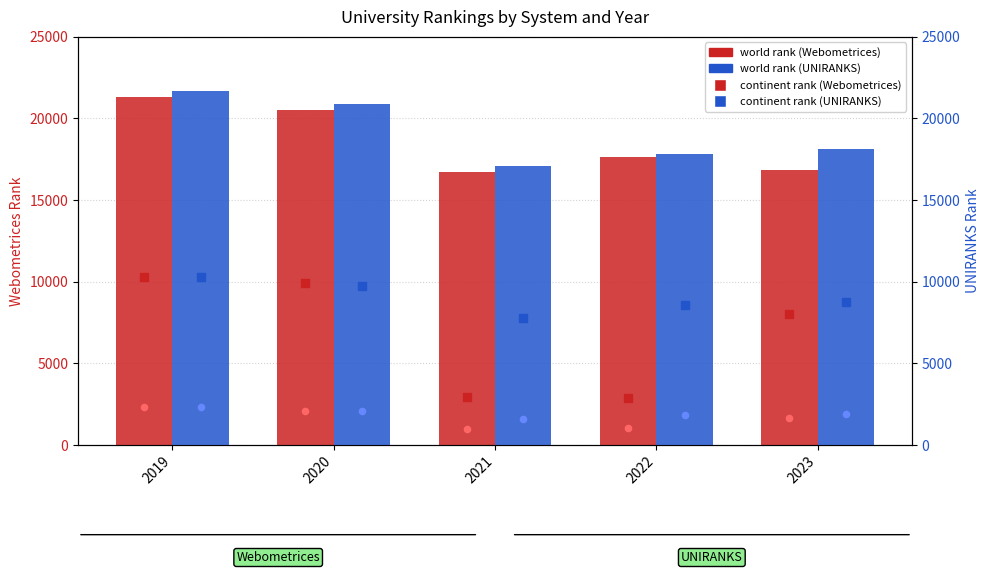

Which series contains the lowest Y value?

Webometrices - country rank